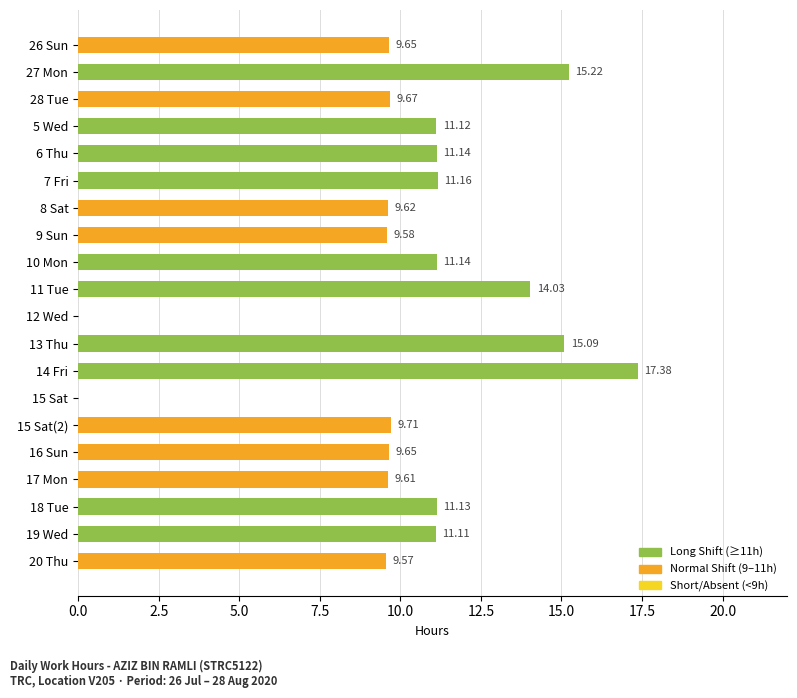

What is the sum of all values?

205.6